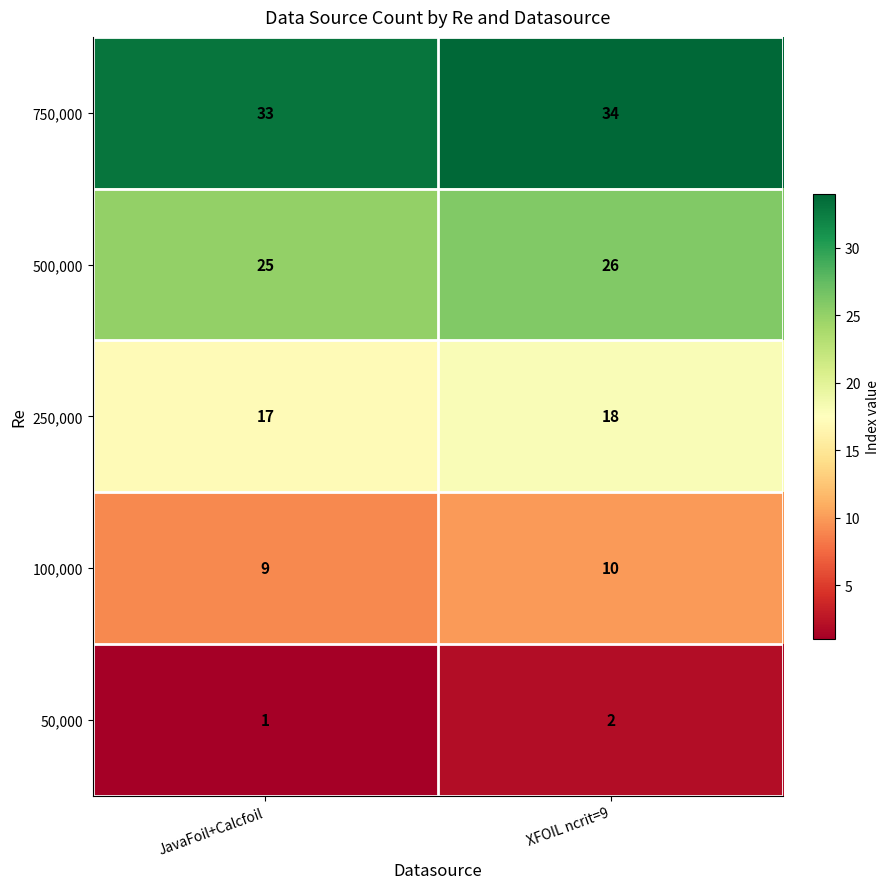

What is the smallest value displayed?

1